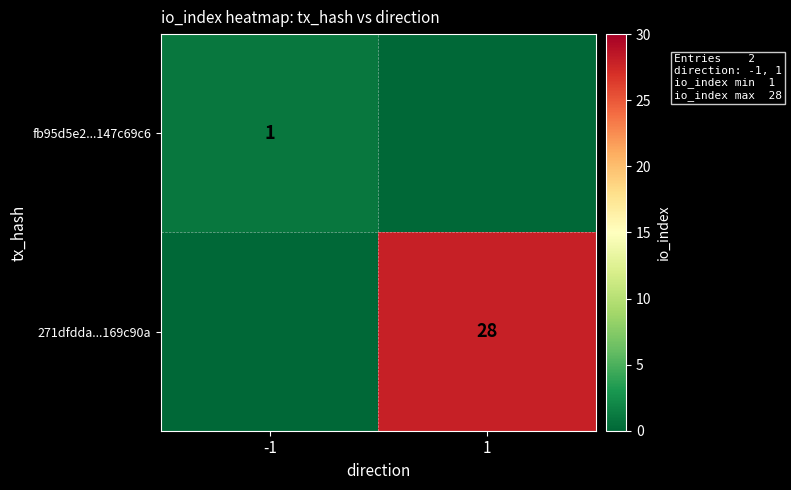

Is it true that fb95d5e2...147c69c6 equals 0 at -1?

False